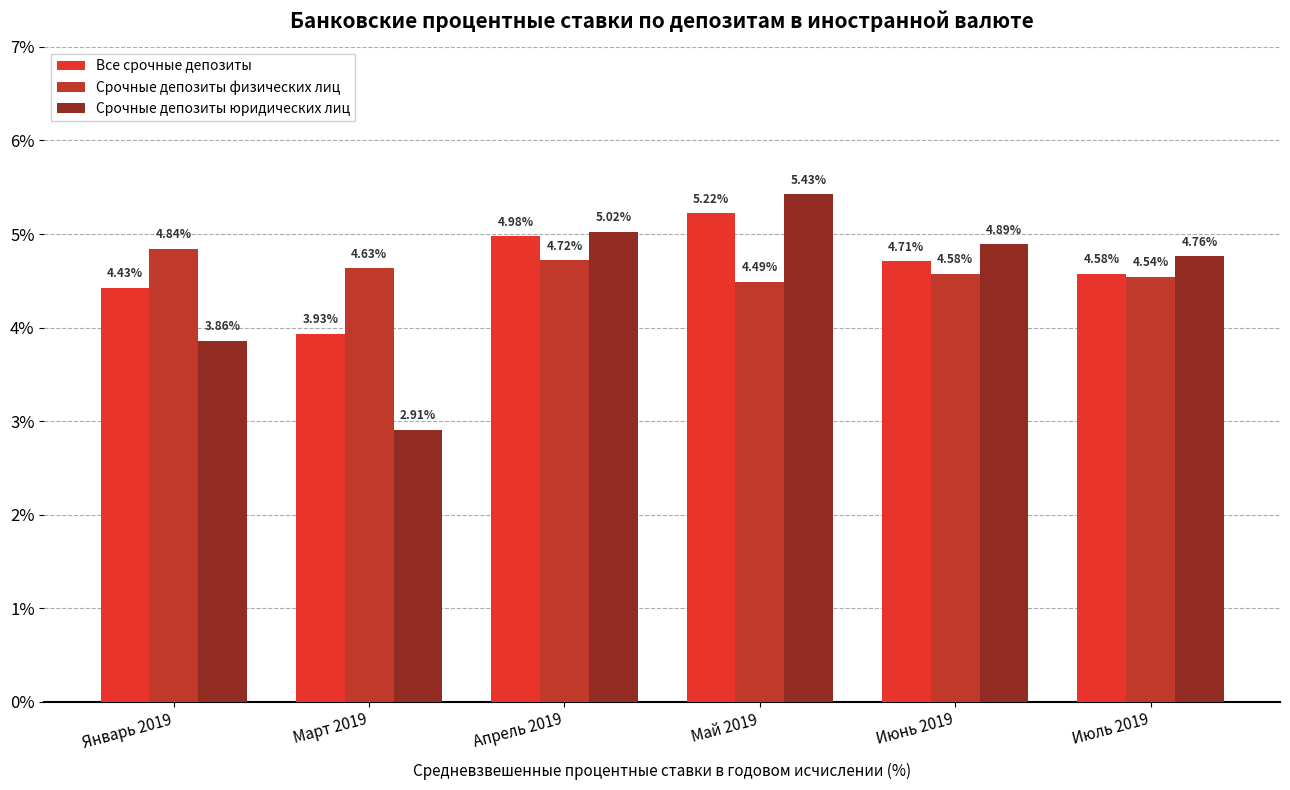

What is the difference between the highest and lowest values at Май 2019?

0.9